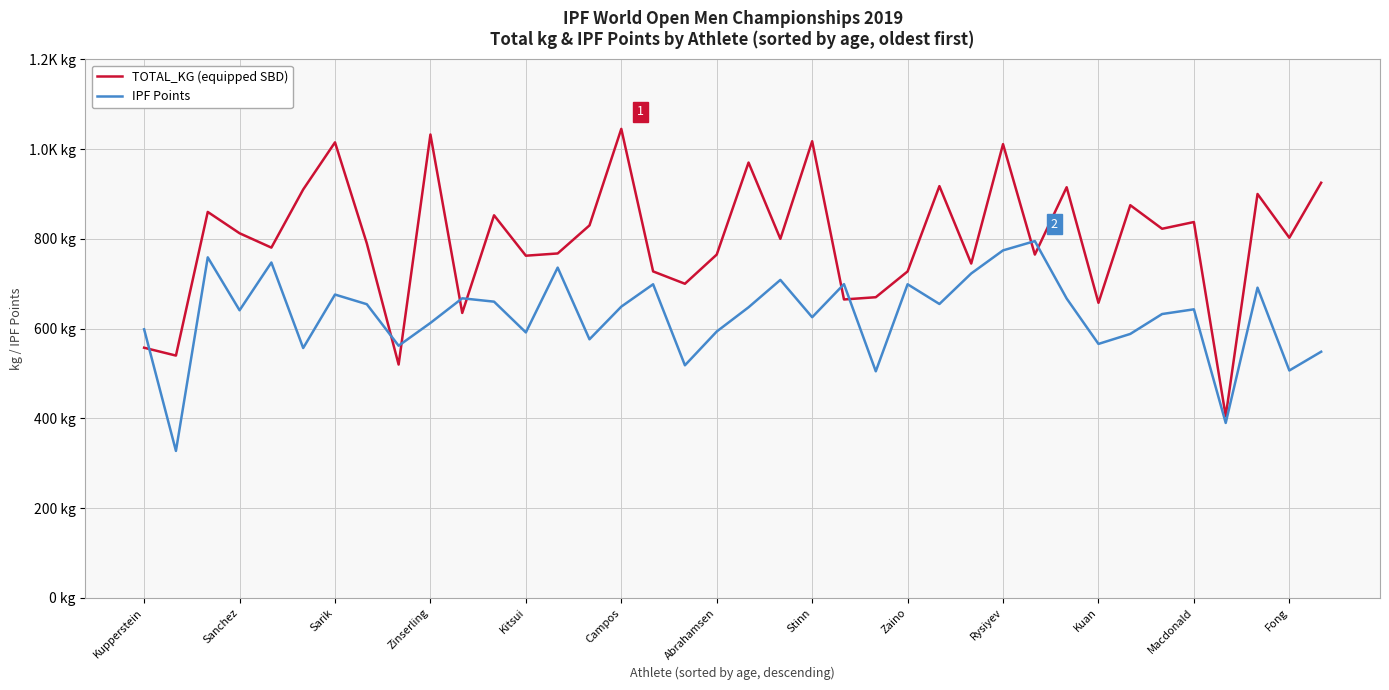

Does the chart have visible grid lines?

Yes